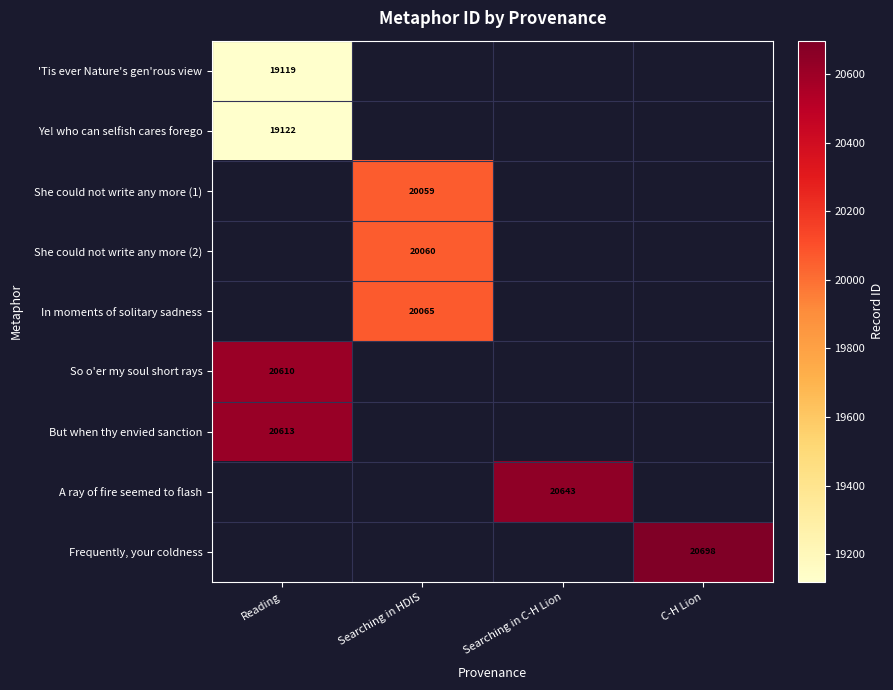

The value of She could not write any more (2) at Searching in HDIS is 20060. True or false?

True